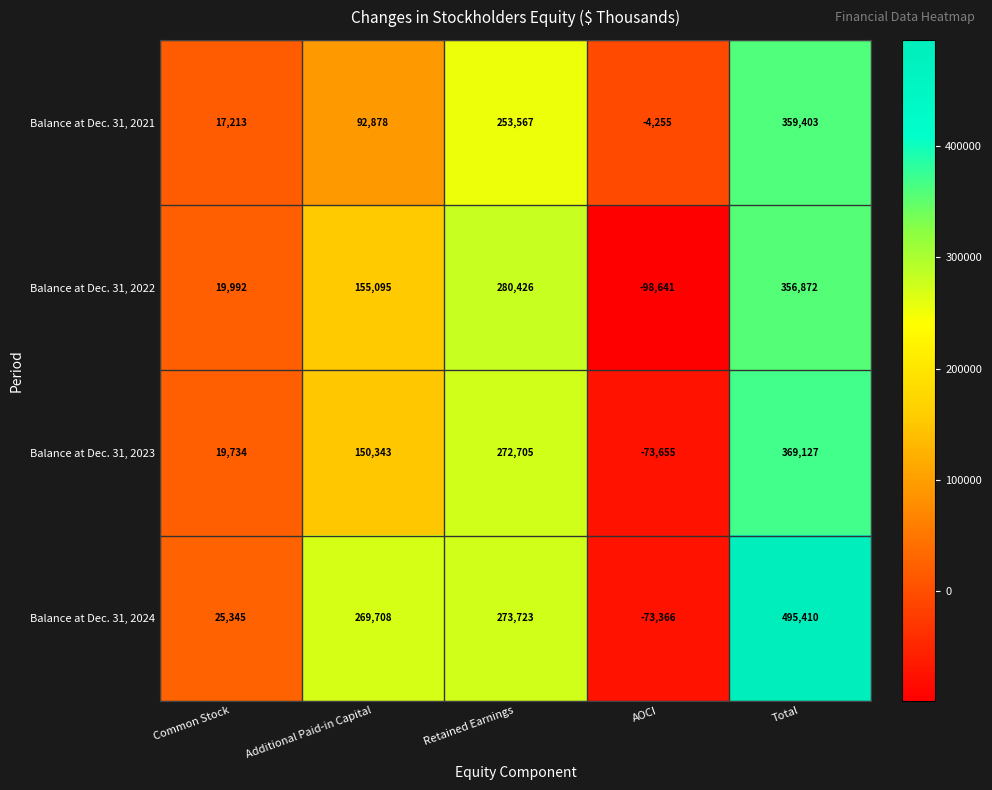

Reading left to right, list all the values displayed in this chart.

Balance at Dec. 31, 2021: Common Stock=17213	Additional Paid-in Capital=92878	Retained Earnings=253567	AOCI=-4255	Total=359403
Balance at Dec. 31, 2022: Common Stock=19992	Additional Paid-in Capital=155095	Retained Earnings=280426	AOCI=-98641	Total=356872
Balance at Dec. 31, 2023: Common Stock=19734	Additional Paid-in Capital=150343	Retained Earnings=272705	AOCI=-73655	Total=369127
Balance at Dec. 31, 2024: Common Stock=25345	Additional Paid-in Capital=269708	Retained Earnings=273723	AOCI=-73366	Total=495410